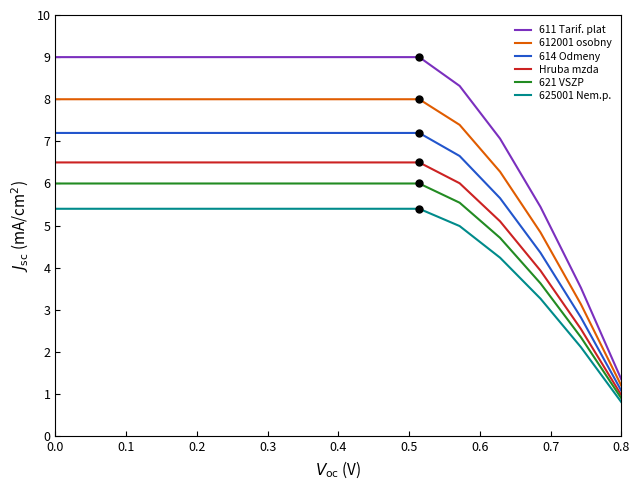

What is the sum of all 625001 Nem.p. values?

69.4